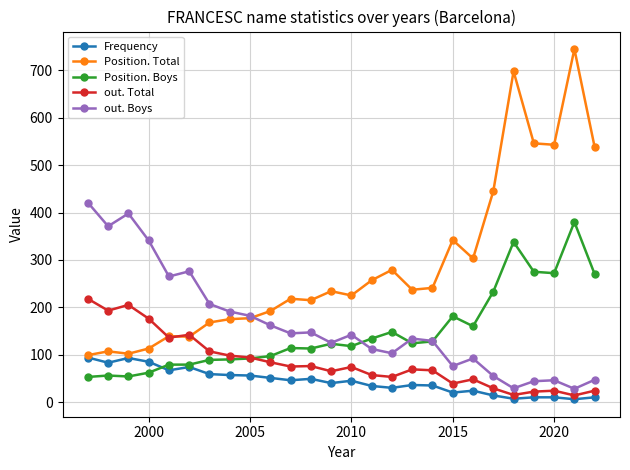

List the series in order of their peak value, highest first.

Position. Total, out. Boys, Position. Boys, out. Total, Frequency